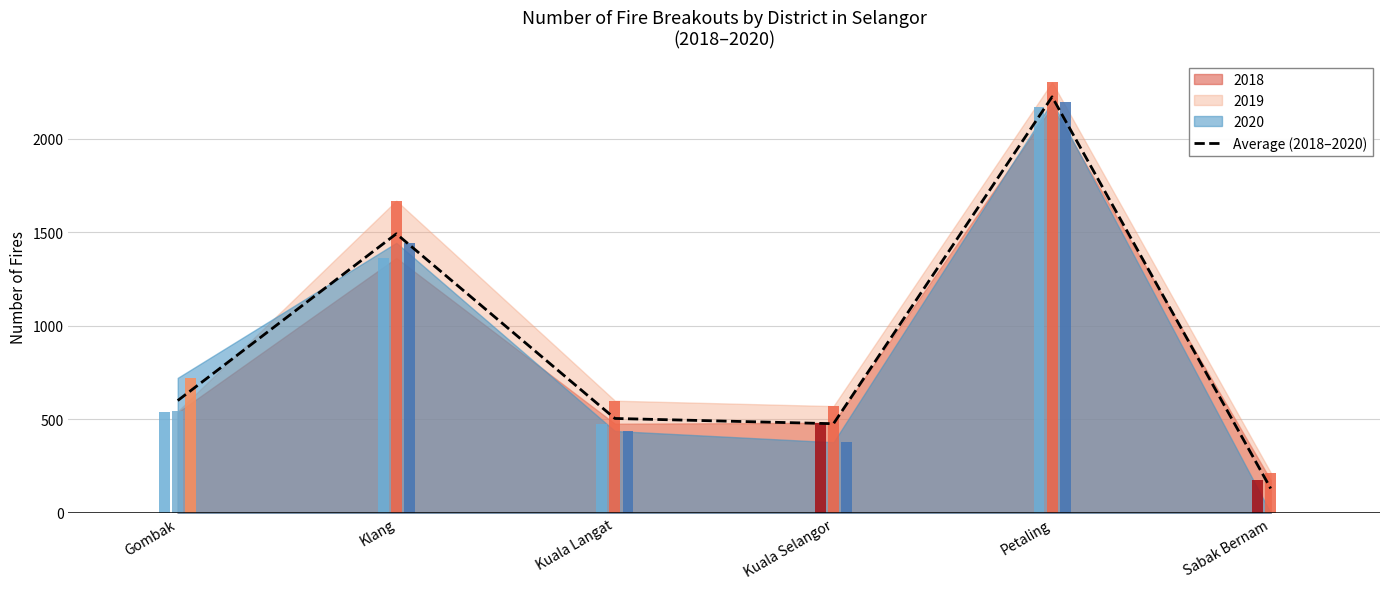

Approximately how many times larger is the value at Kuala Selangor compared to Sabak Bernam?

3.7